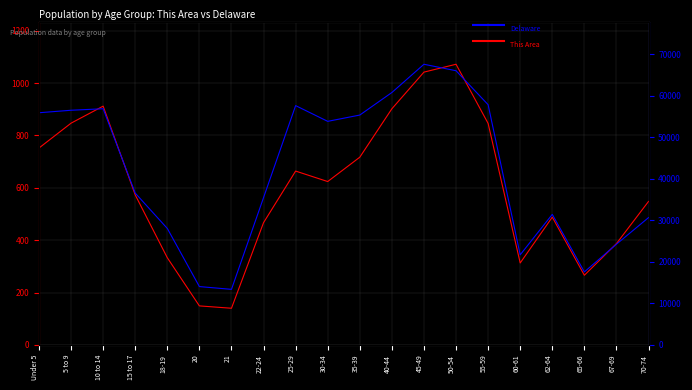

Which has a higher value, 18-19 or 25-29?

25-29